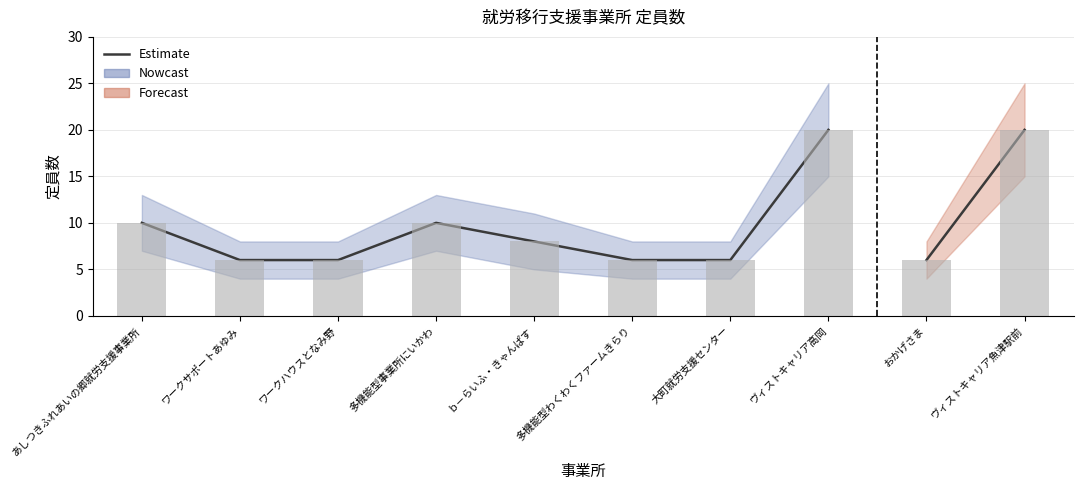

Read the value at ヴィストキャリア高岡, to the nearest 10.

20